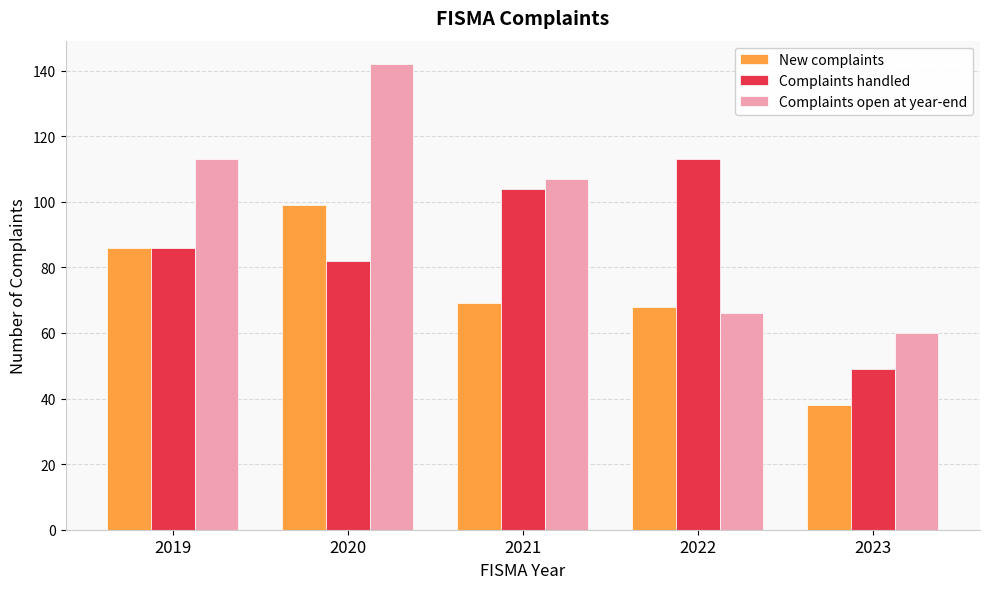

What is the minimum value for Complaints handled?

49